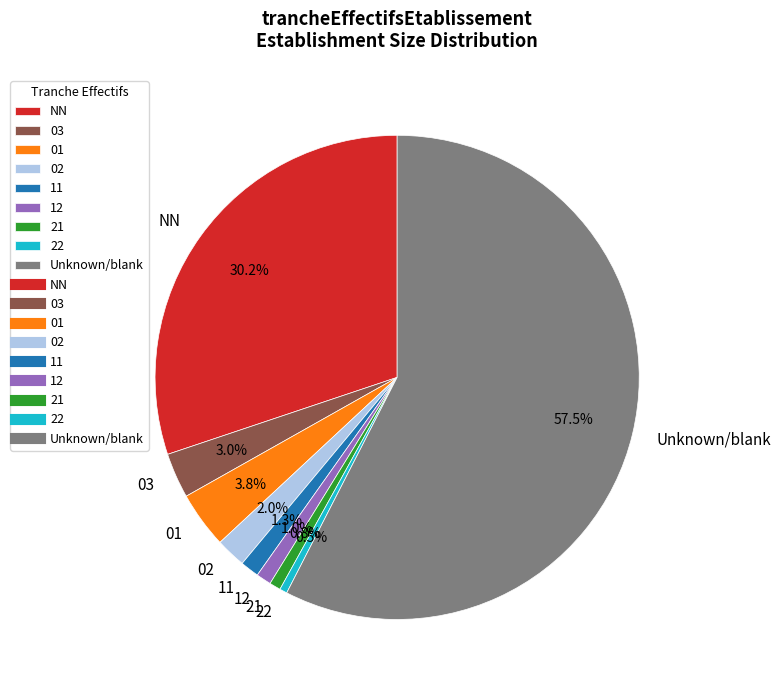

What is the ratio of the value at NN to the value at Unknown/blank?

0.5